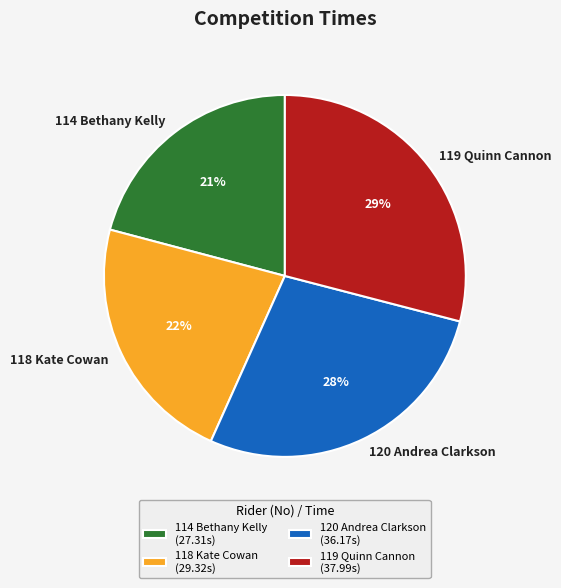

Which has a higher value, 114 Bethany Kelly or 120 Andrea Clarkson?

120 Andrea Clarkson